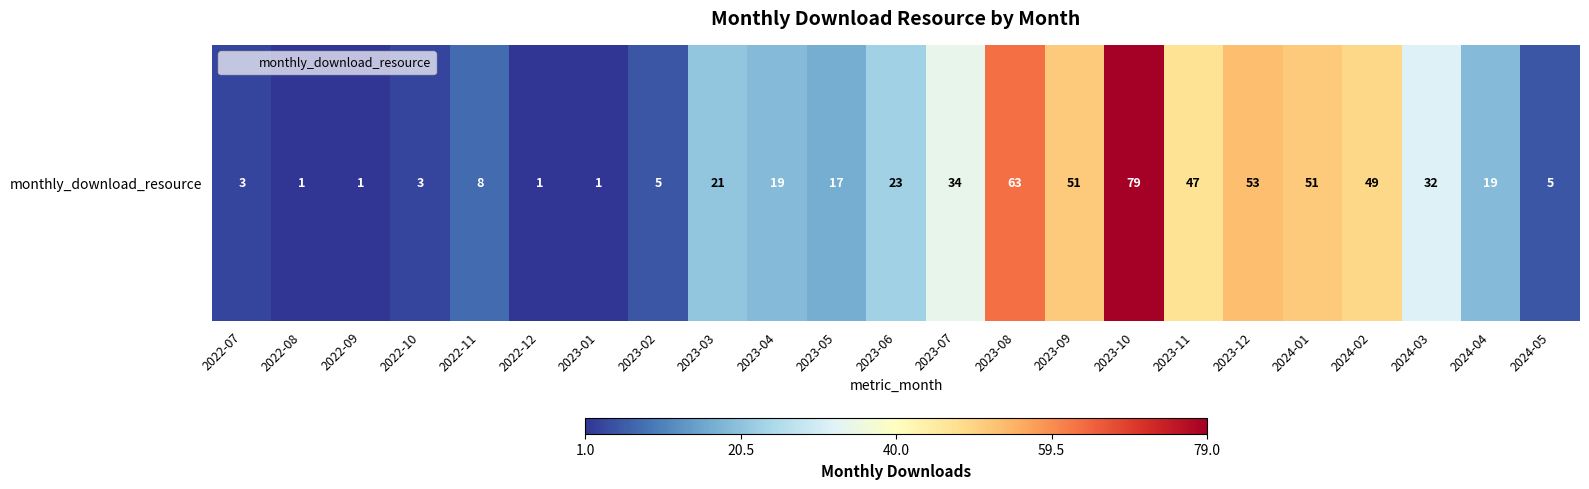

Reading left to right, transcribe all the data shown in this chart.

2022-07=3	2022-08=1	2022-09=1	2022-10=3	2022-11=8	2022-12=1	2023-01=1	2023-02=5	2023-03=21	2023-04=19	2023-05=17	2023-06=23	2023-07=34	2023-08=63	2023-09=51	2023-10=79	2023-11=47	2023-12=53	2024-01=51	2024-02=49	2024-03=32	2024-04=19	2024-05=5